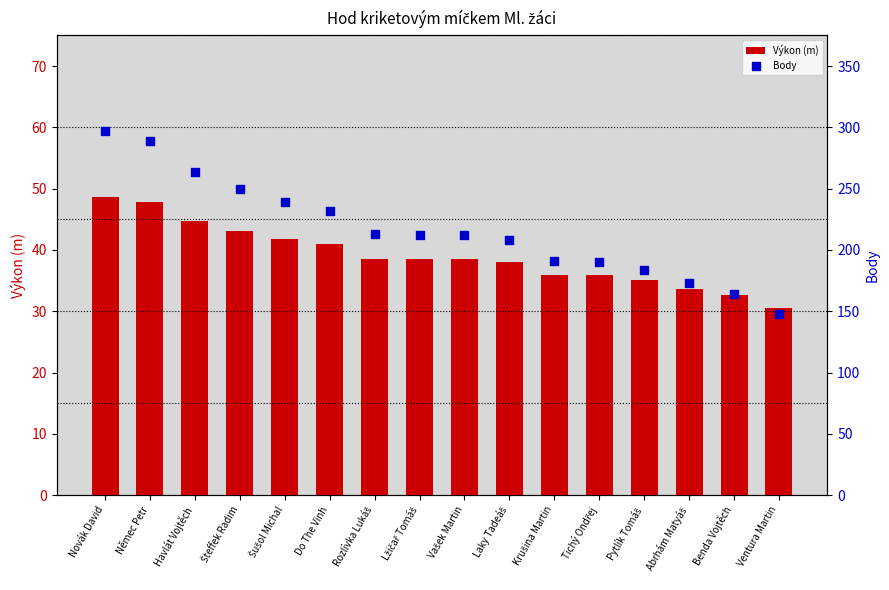

Is the value of Body at Vašek Martin greater than the value of Výkon (m) at Tichý Ondřej?

Yes